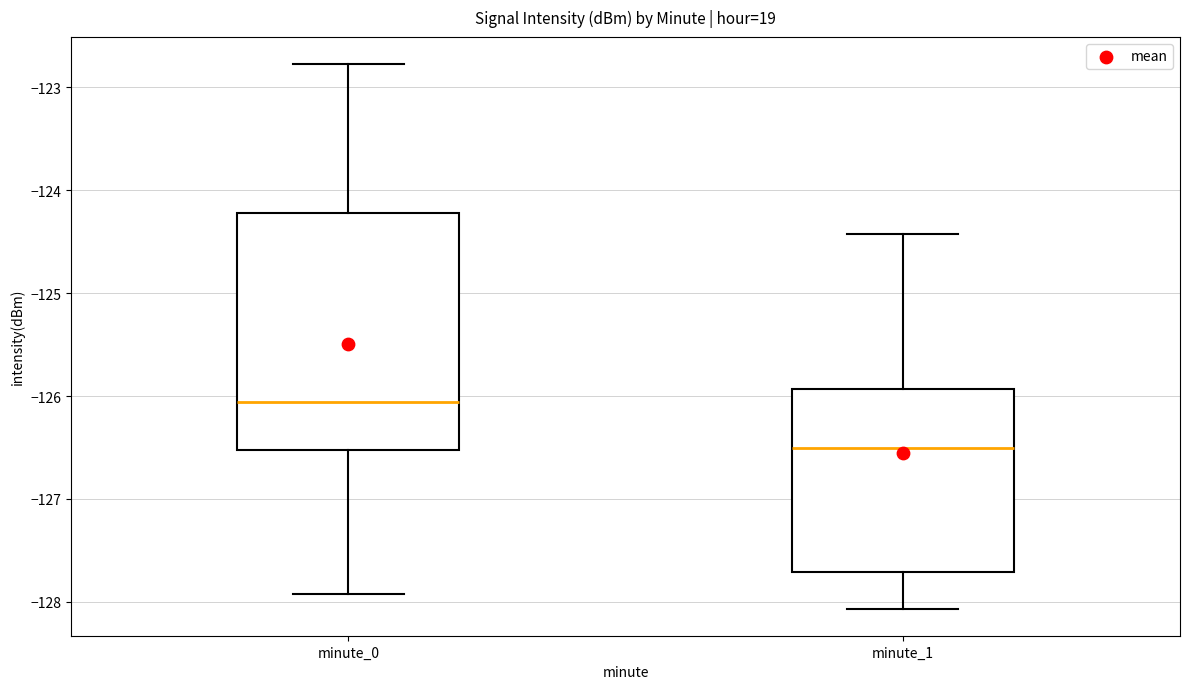

Which box has the lowest median line?

minute_1